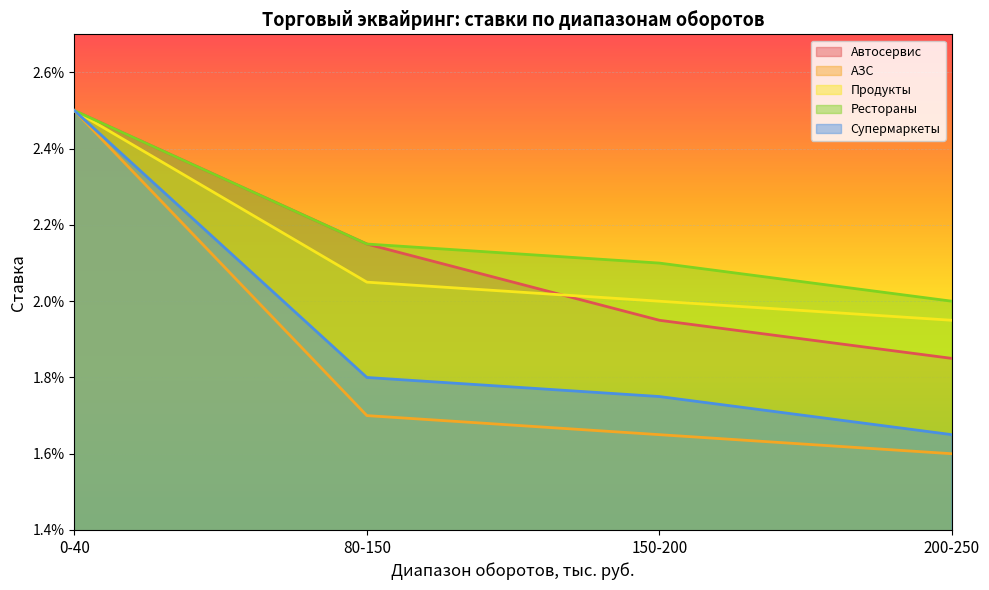

What position from the right is 150-200?

2